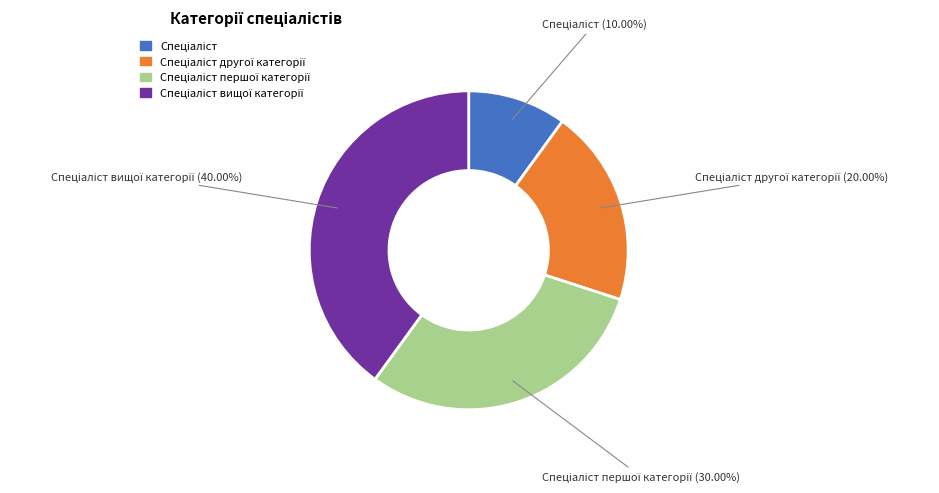

Is there a majority slice in this chart?

No